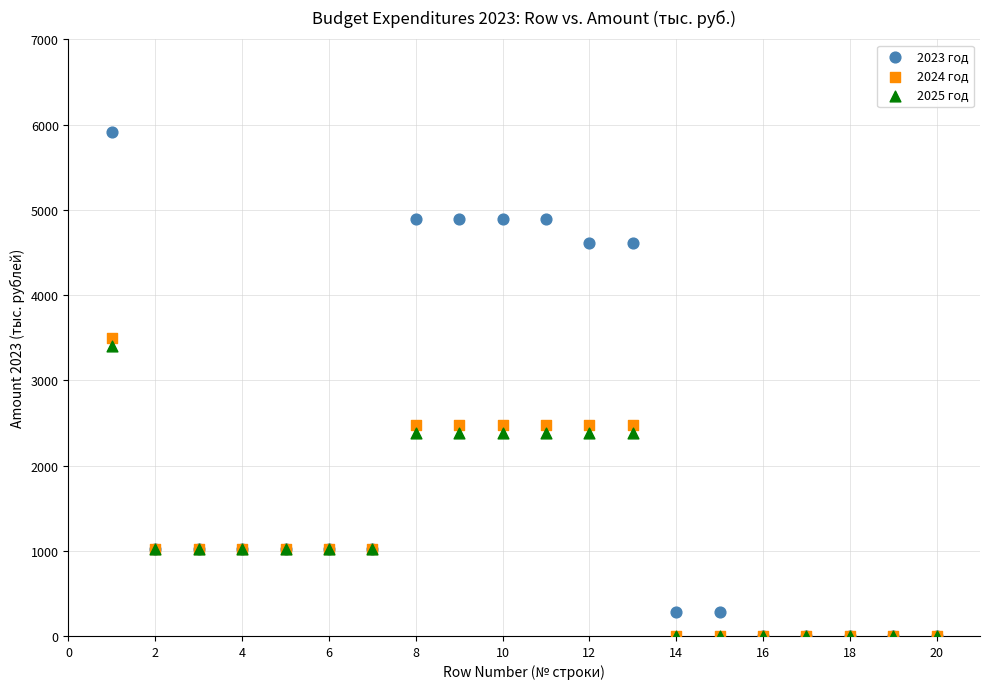

What are all the series names shown in the legend?

2023 год, 2024 год, 2025 год